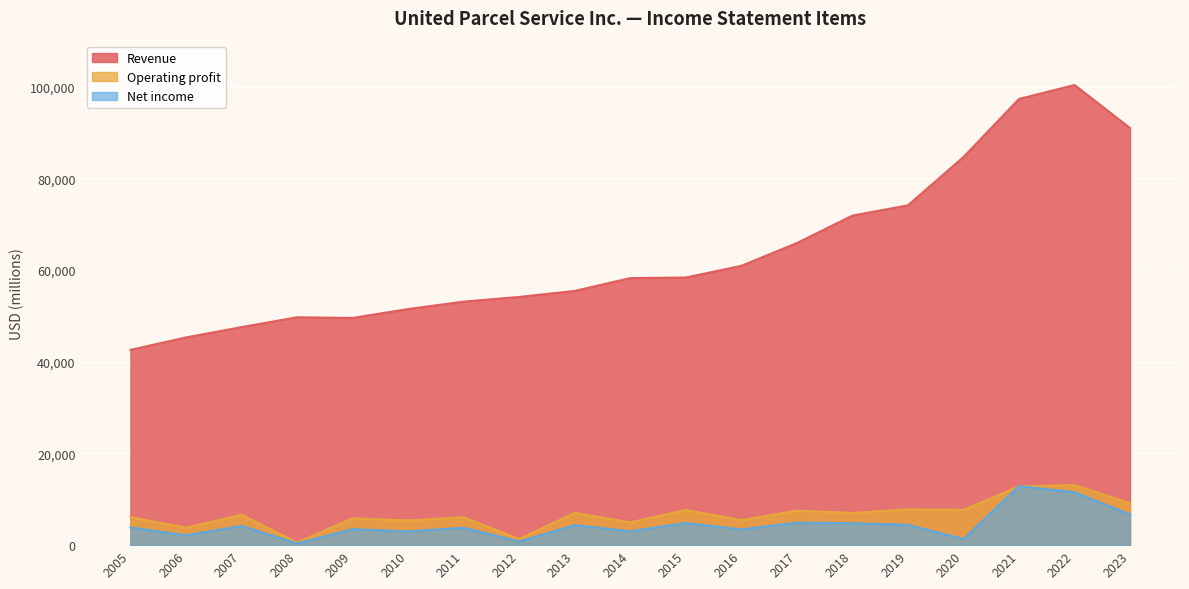

Is it true that Revenue equals 47547 at 2007?

True